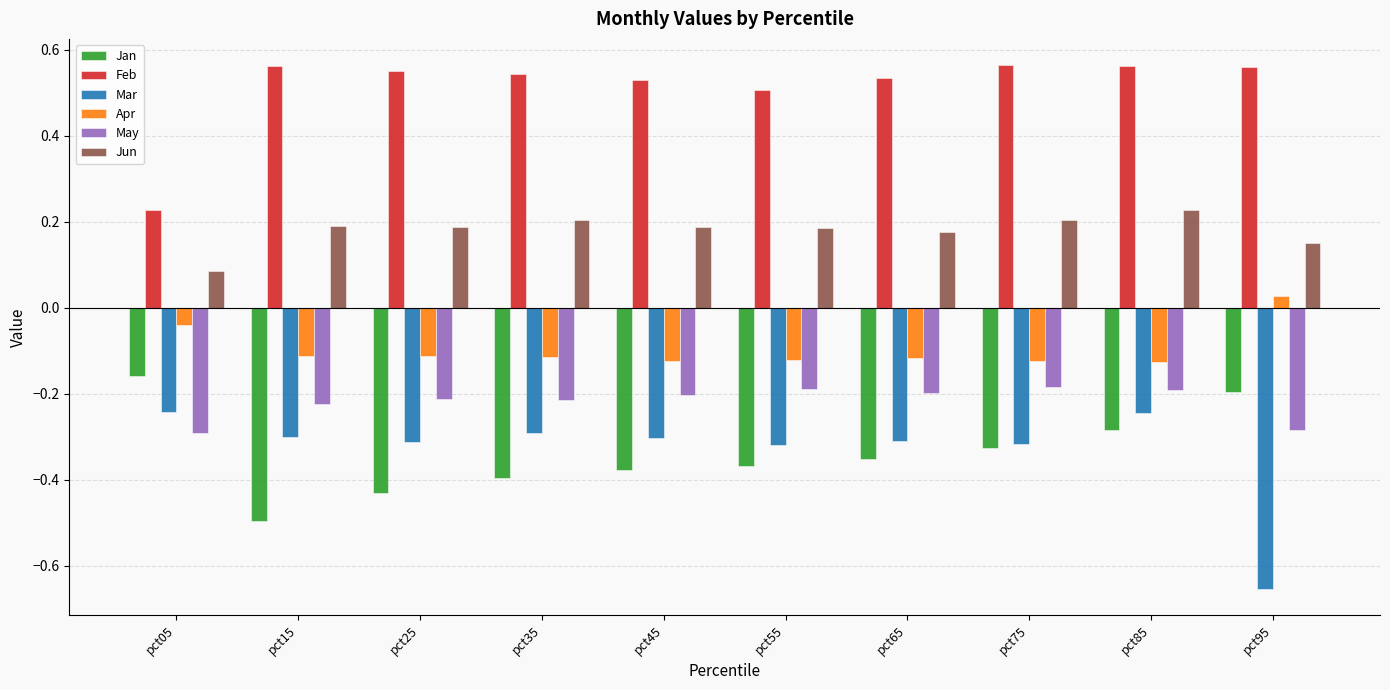

Is it true that Feb equals 0.2 at pct15?

False